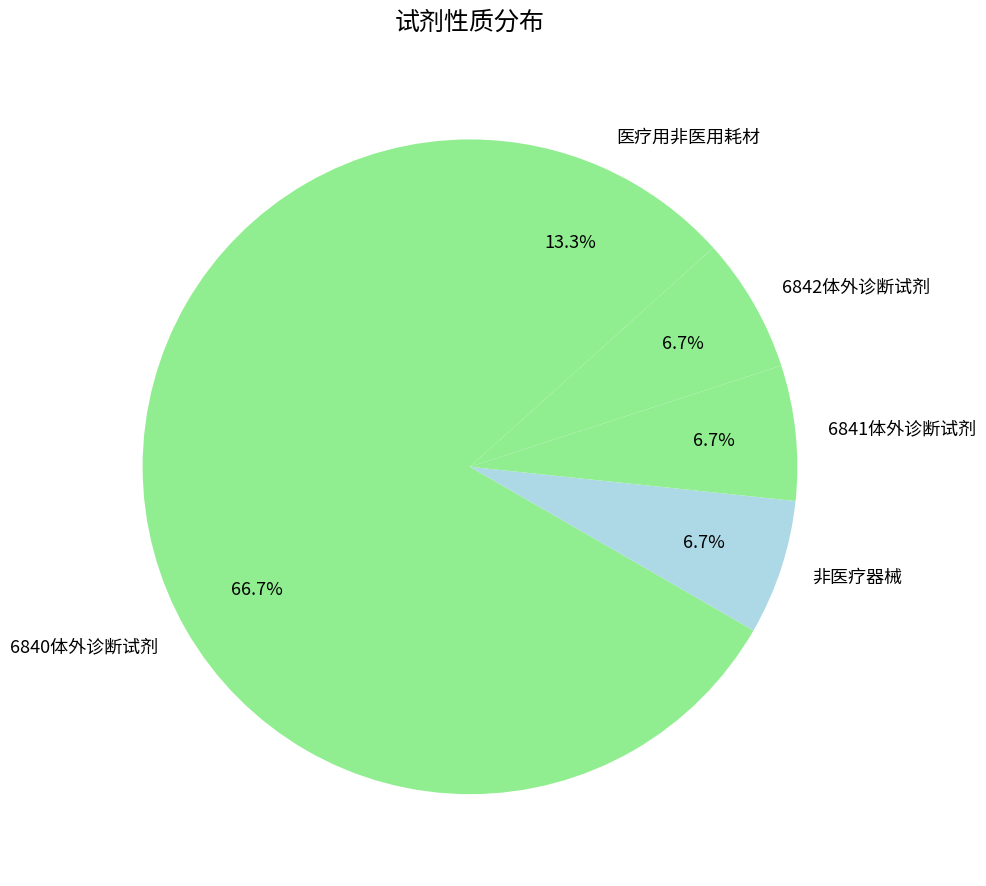

To the nearest percent, what is the difference between the largest and smallest slice percentages?

60%